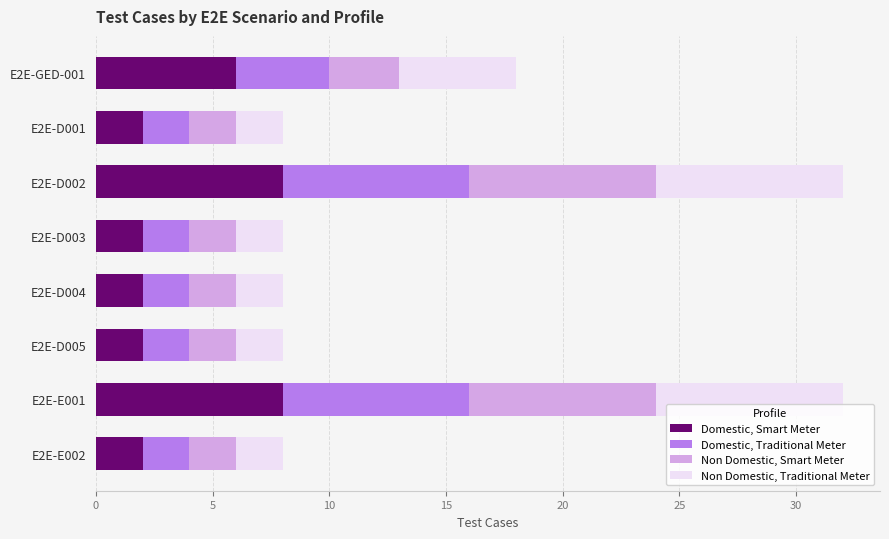

What is the highest value of the Domestic, Smart Meter series?

8